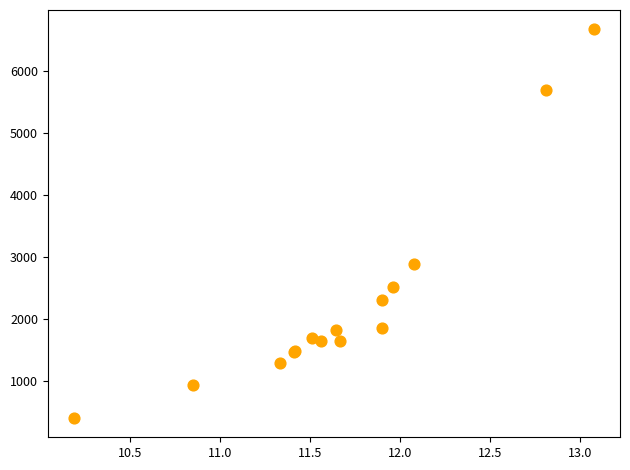

What Y value in the scatter plot is closest to 3541?

2892